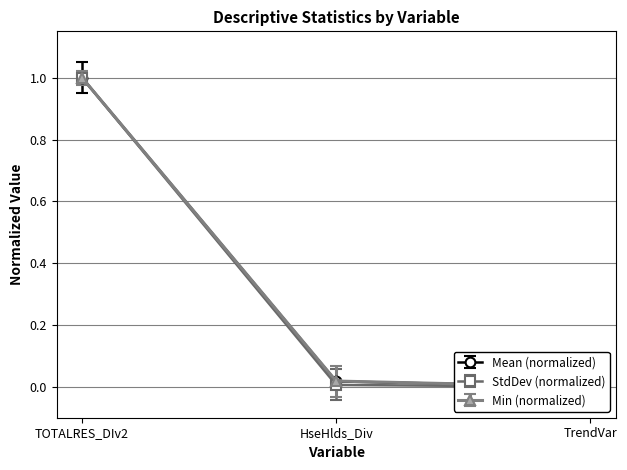

Reading left to right, extract all data points from this chart.

Mean: 1.0	0.0	0.0
StdDev: 1.0	0.0	0.0
Min: 1.0	0.0	0.0